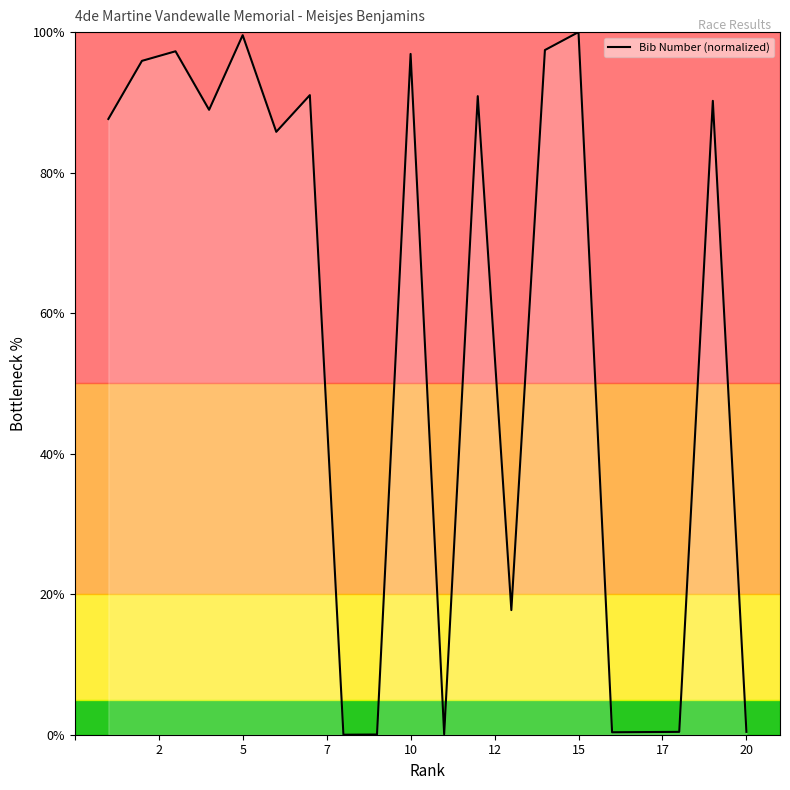

What is the greatest value displayed?

100.0